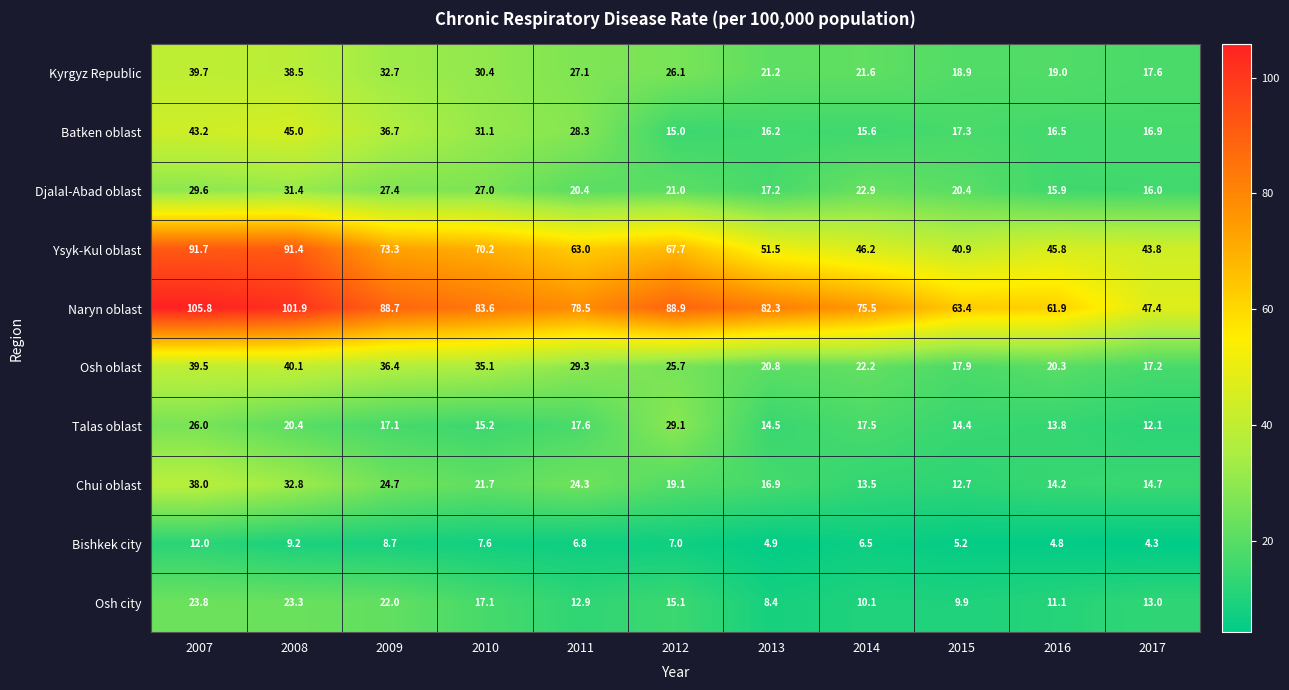

Rank the series by their maximum value, from highest to lowest.

Naryn oblast, Ysyk-Kul oblast, Batken oblast, Osh oblast, Kyrgyz Republic, Chui oblast, Djalal-Abad oblast, Talas oblast, Osh city, Bishkek city